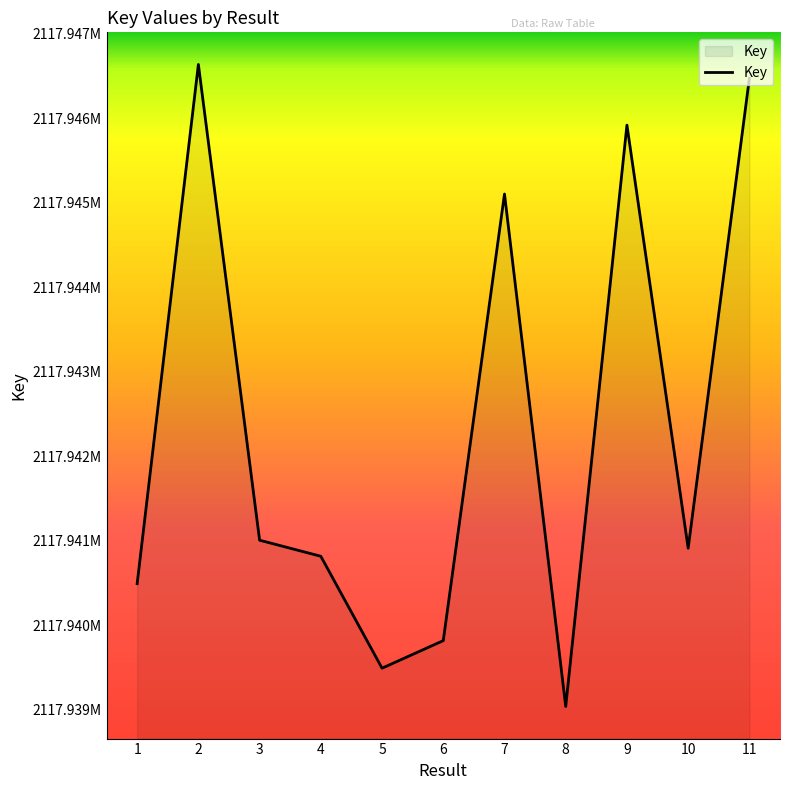

What is the value of the 3rd point from the left?

2117941008